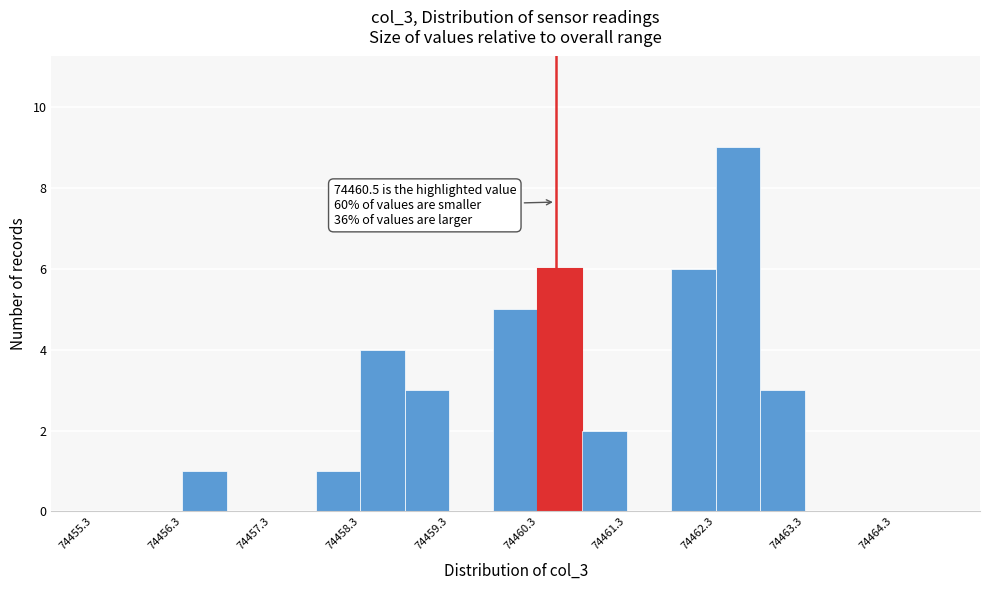

Which range on the x-axis has the tallest bar?

74462.3 to 74462.8